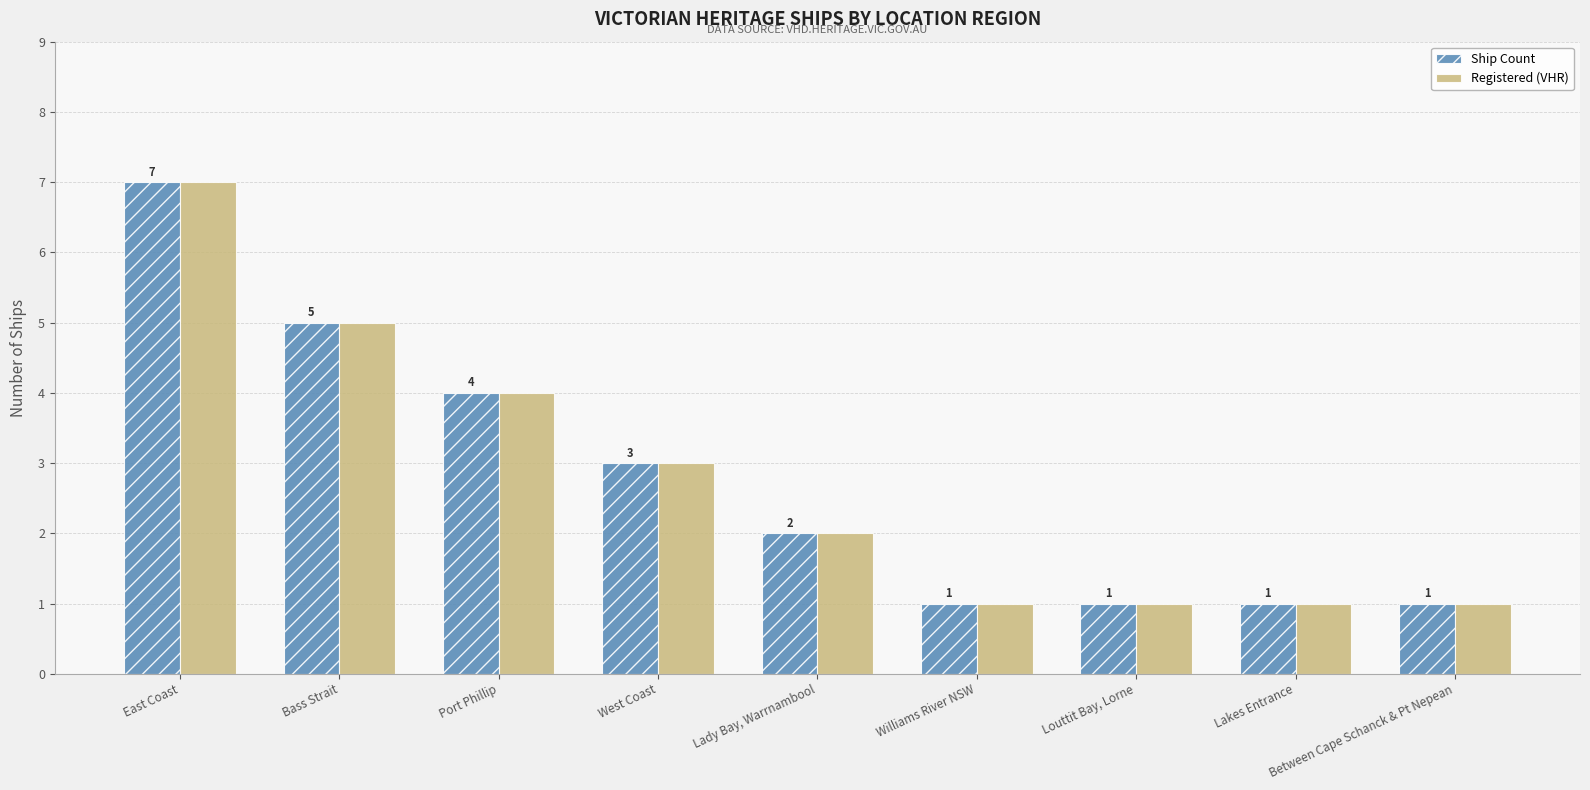

Does the chart contain stacked bars?

No